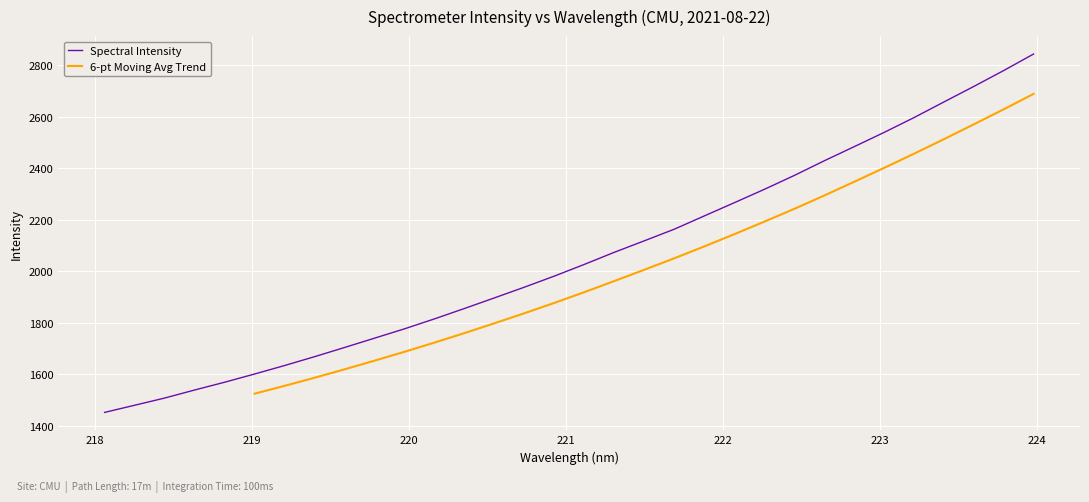

Reading right to left, list all the values displayed in this chart.

2843.1	2778.8	2717.0	2656.6	2595.8	2538.2	2482.8	2427.9	2371.0	2317.1	2265.3	2214.1	2162.6	2117.5	2073.0	2026.0	1980.6	1937.5	1895.9	1854.7	1814.4	1775.7	1739.4	1703.2	1667.5	1633.2	1600.2	1568.3	1538.0	1506.7	1478.8	1451.0